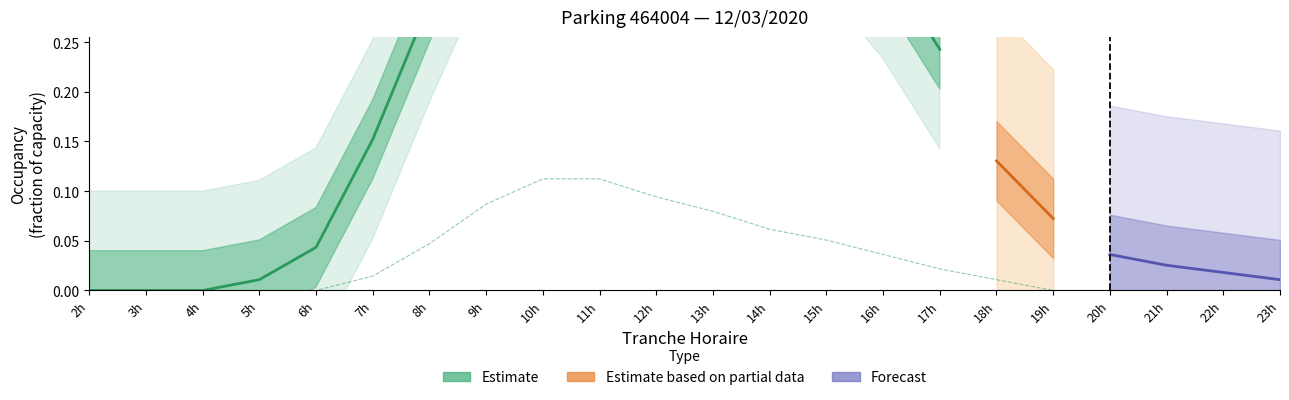

At which label is the value closest to 0?

2h